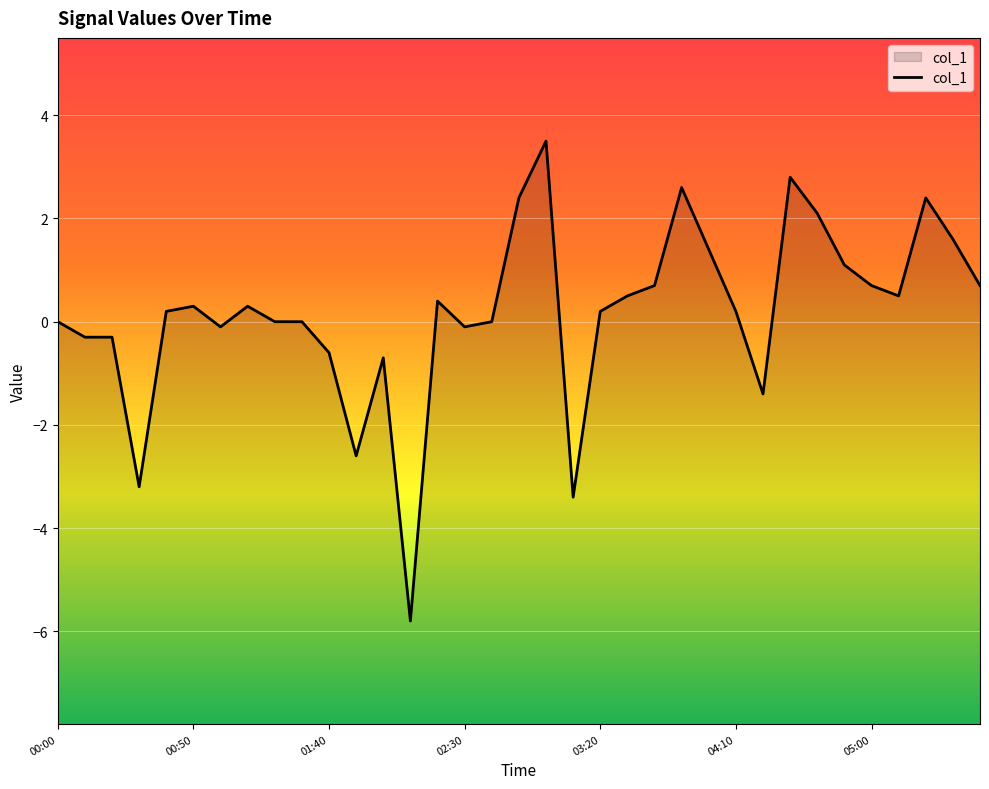

What is the smallest value displayed?

-5.8